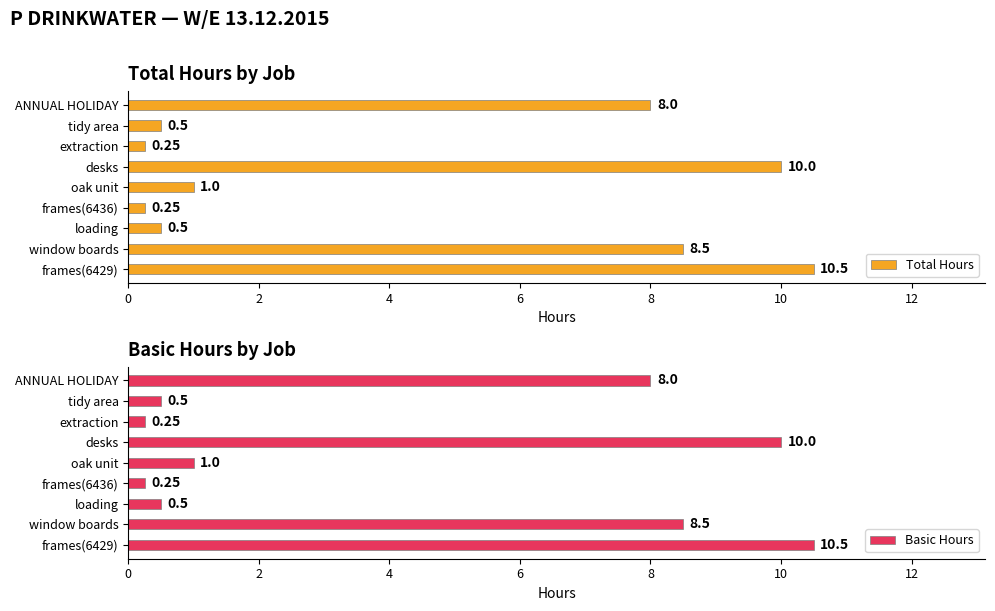

The value of Total Hours at frames(6429) is 10.5. True or false?

True